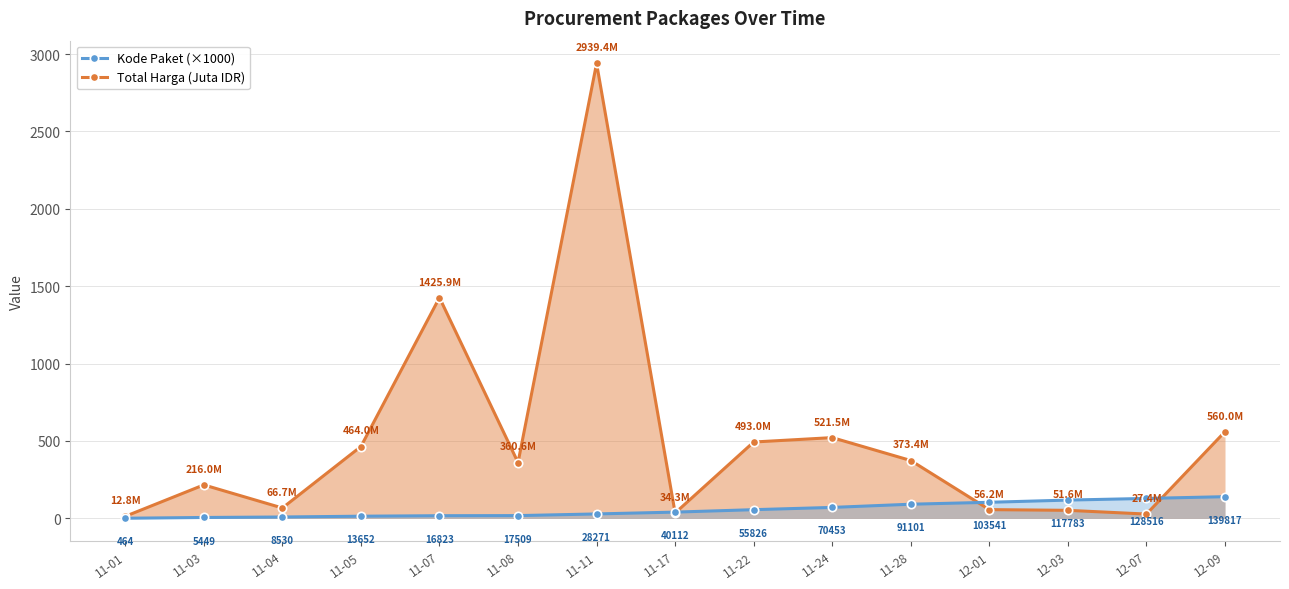

Reading left to right, extract all data points from this chart.

Total Harga (Juta IDR): 11-01=12.8	11-03=216.0	11-04=66.7	11-05=464.0	11-07=1425.9	11-08=360.6	11-11=2939.4	11-17=34.3	11-22=493.0	11-24=521.5	11-28=373.4	12-01=56.2	12-03=51.6	12-07=27.4	12-09=560.0
Kode Paket (×1000): 11-01=0.5	11-03=5.4	11-04=8.5	11-05=13.7	11-07=16.8	11-08=17.5	11-11=28.3	11-17=40.1	11-22=55.8	11-24=70.5	11-28=91.1	12-01=103.5	12-03=117.8	12-07=128.5	12-09=139.8